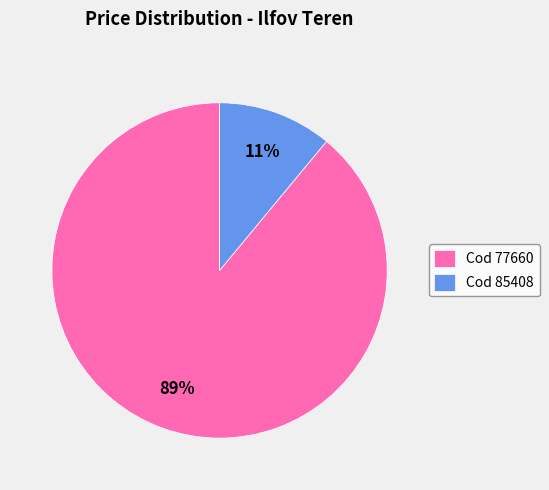

What is the majority slice?

Cod 77660